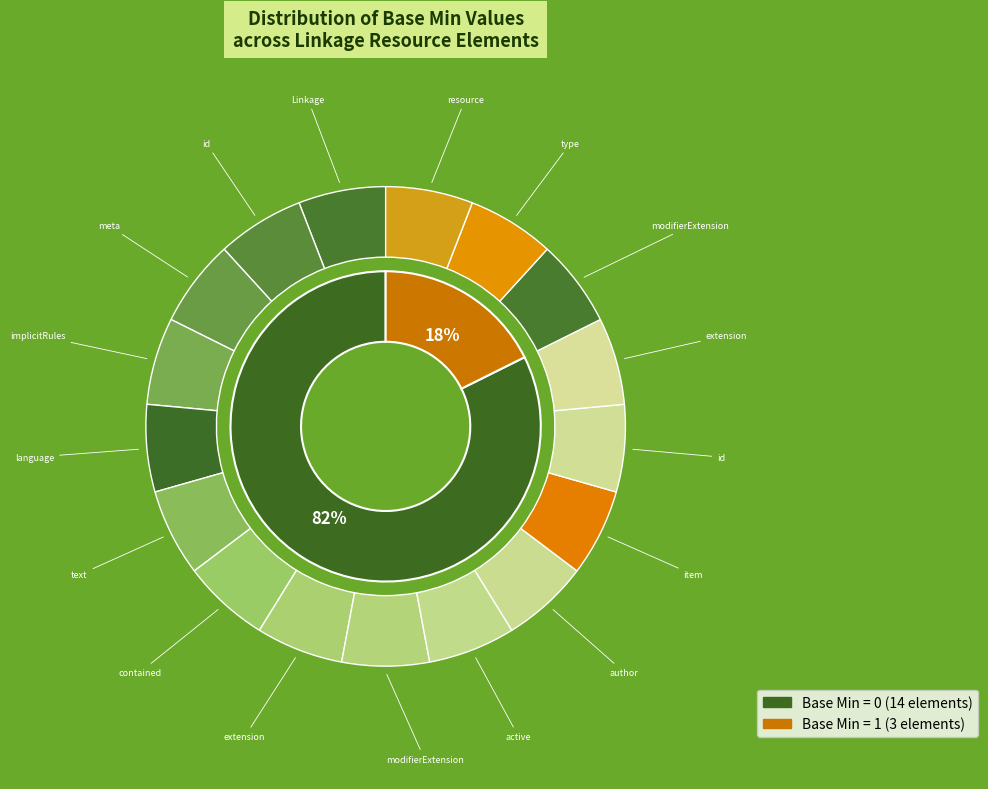

What is the smallest slice in the pie chart?

Linkage